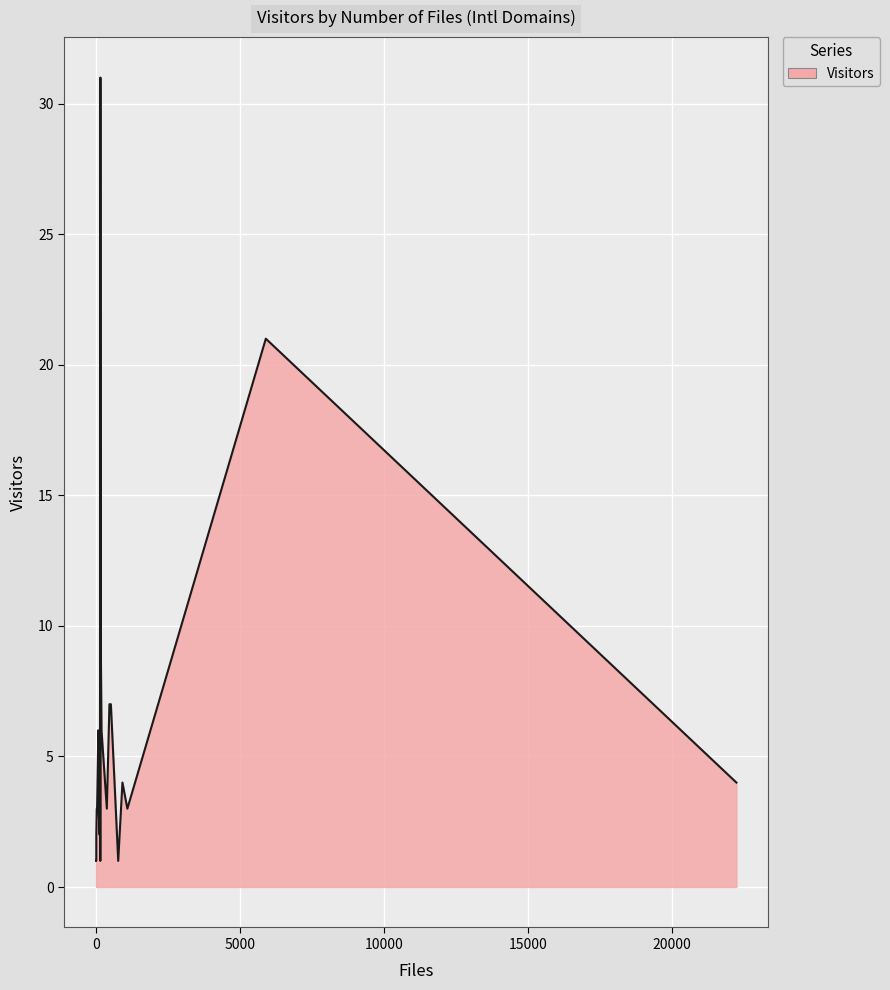

What is the maximum value shown in the chart?

31